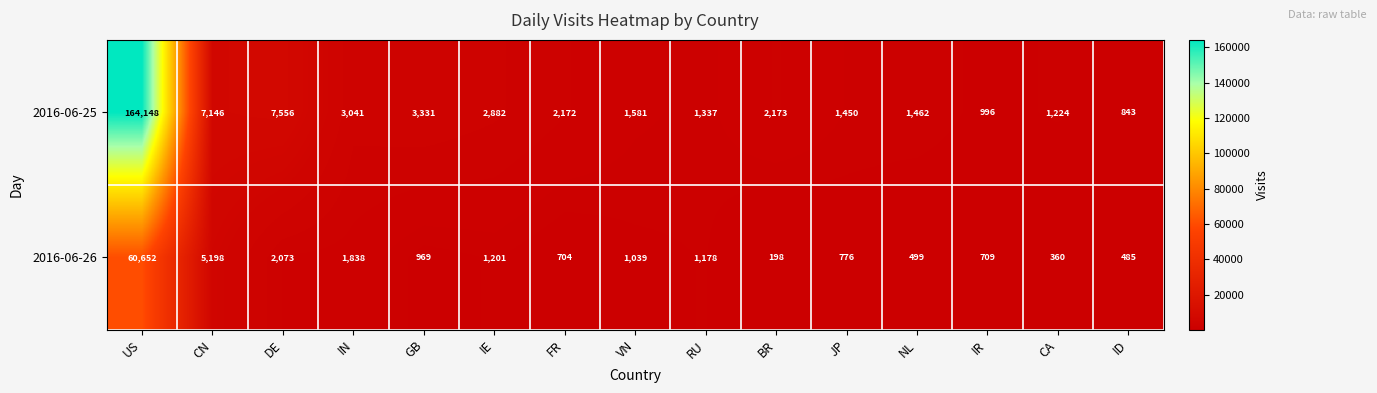

What is the sum of the 2016-06-26 values at US and VN?

61691